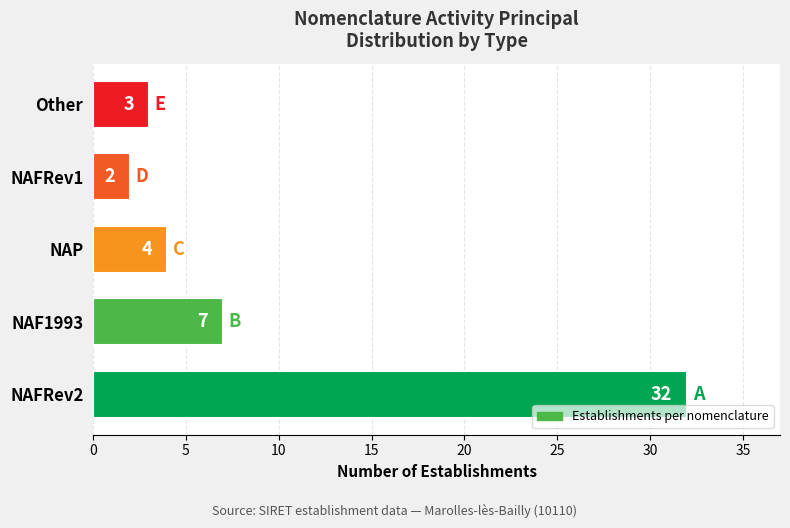

Reading top to bottom, list all the values displayed in this chart.

3	2	4	7	32